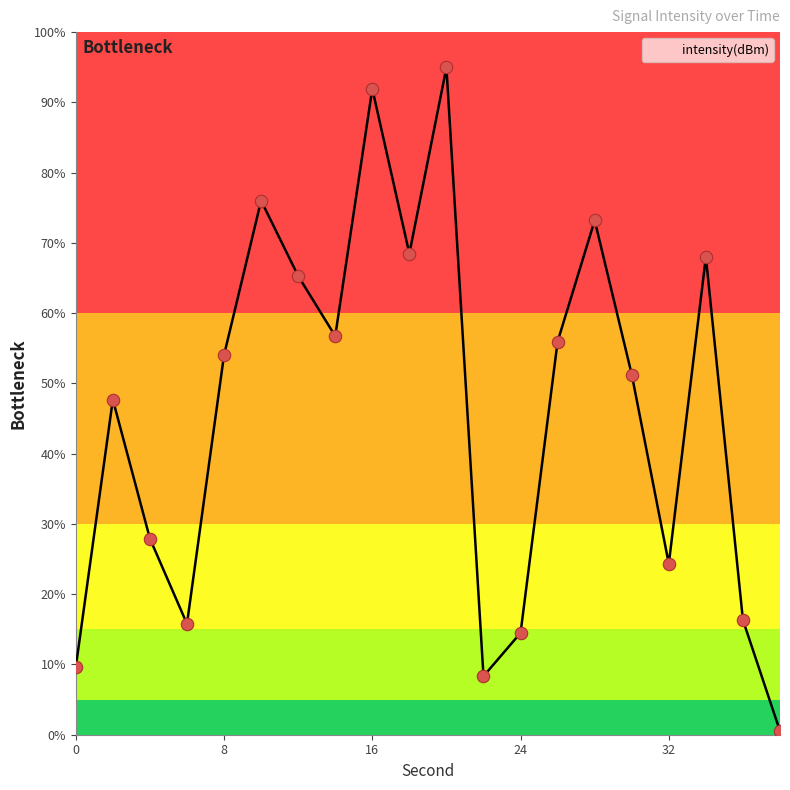

What is the maximum value shown in the chart?

95.0